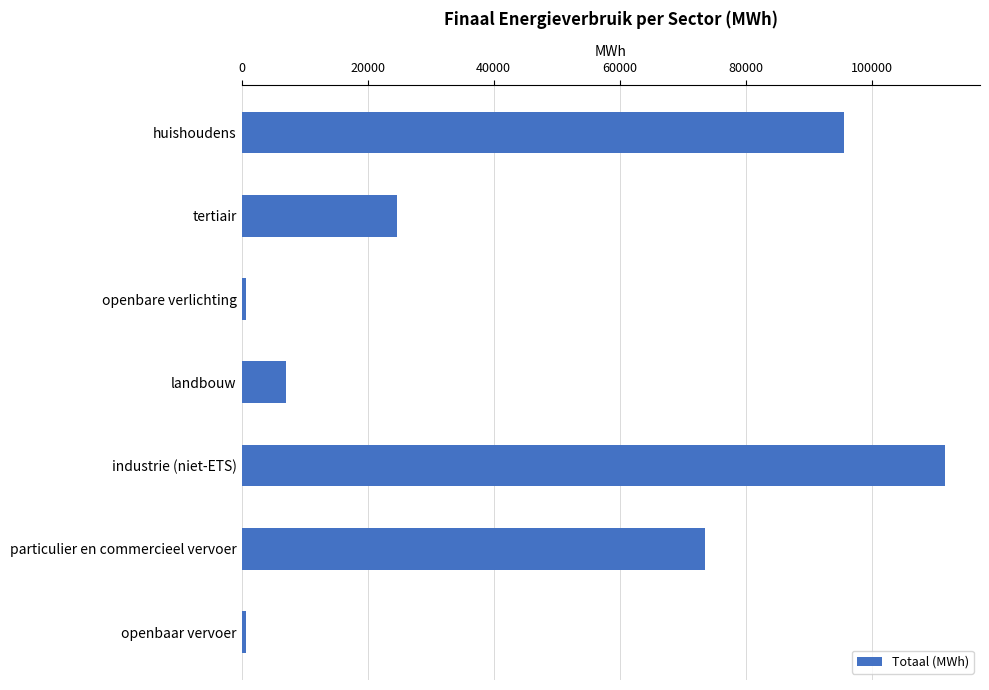

The chart shows a value of 184296.6 at industrie (niet-ETS). True or false?

False